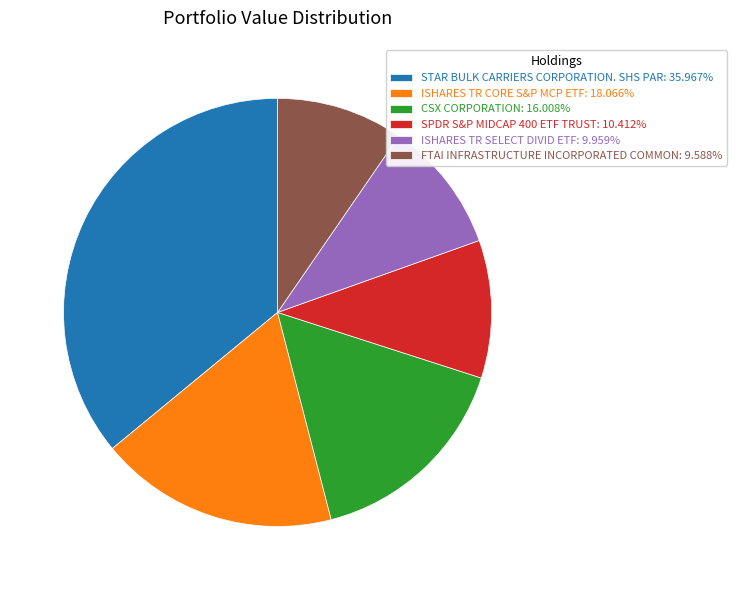

Do SPDR S&P MIDCAP 400 ETF TRUST and ISHARES TR CORE S&P MCP ETF together represent more than half of the pie?

No